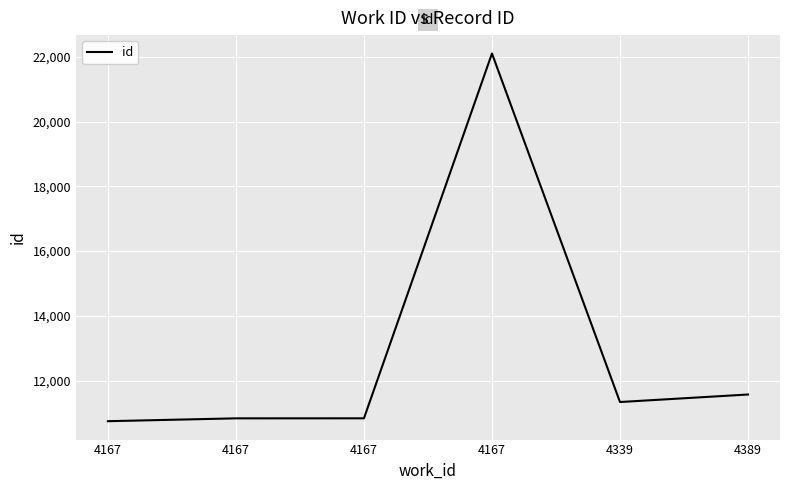

Where is the first local maximum?

4167